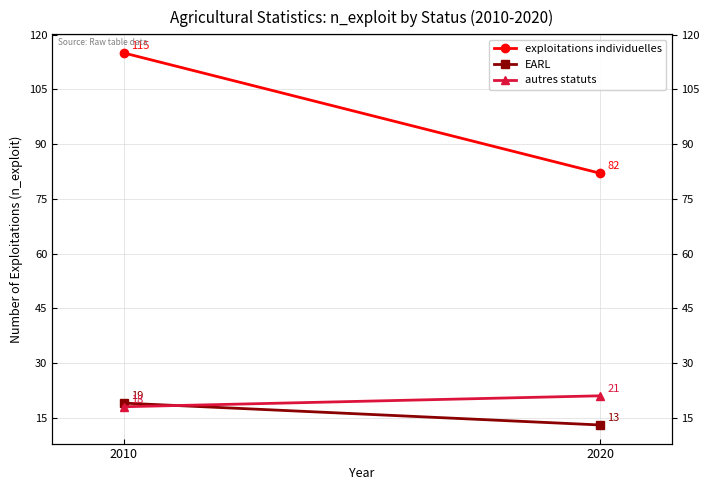

List the labels in order of exploitations individuelles value, largest first.

2010, 2020